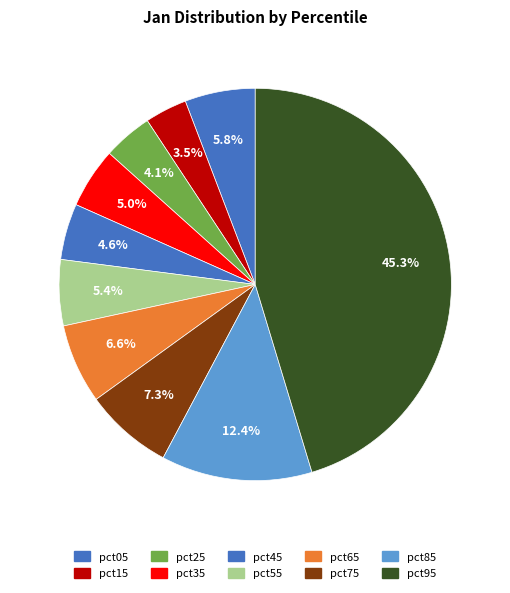

Between pct75 and pct55, which is larger?

pct75